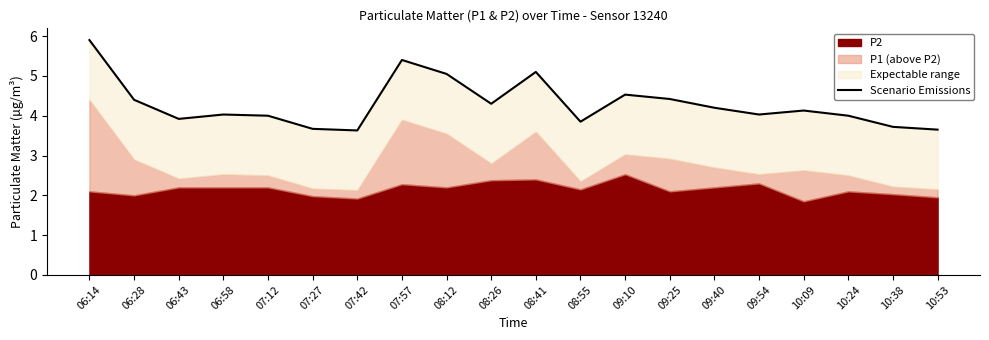

At which category does the chart reach its minimum across all series?

07:42